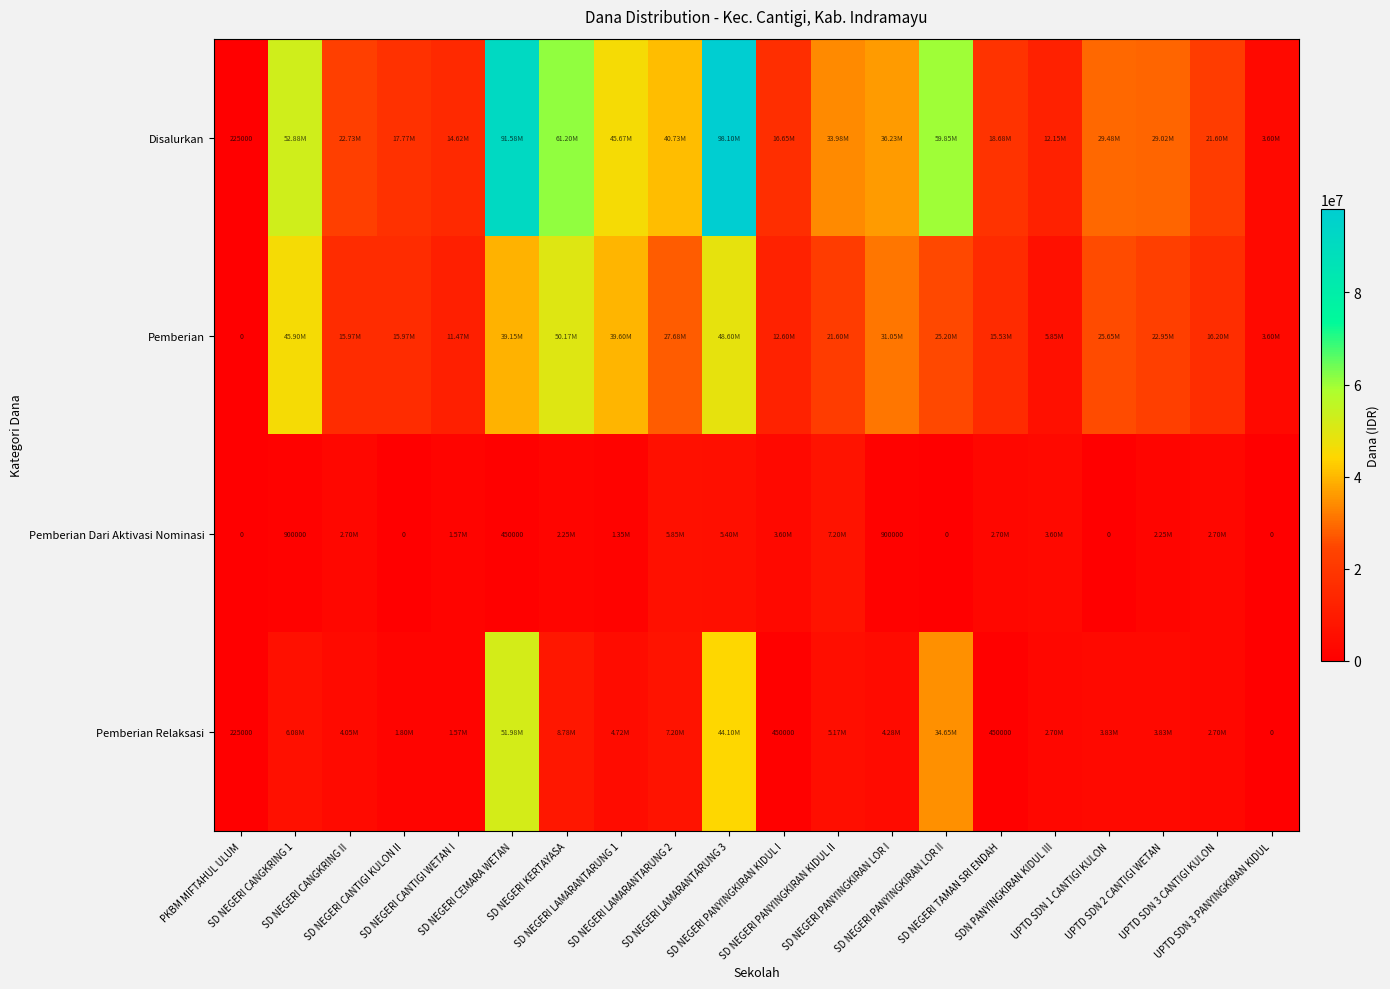

What is the maximum value for Disalurkan?

98100000